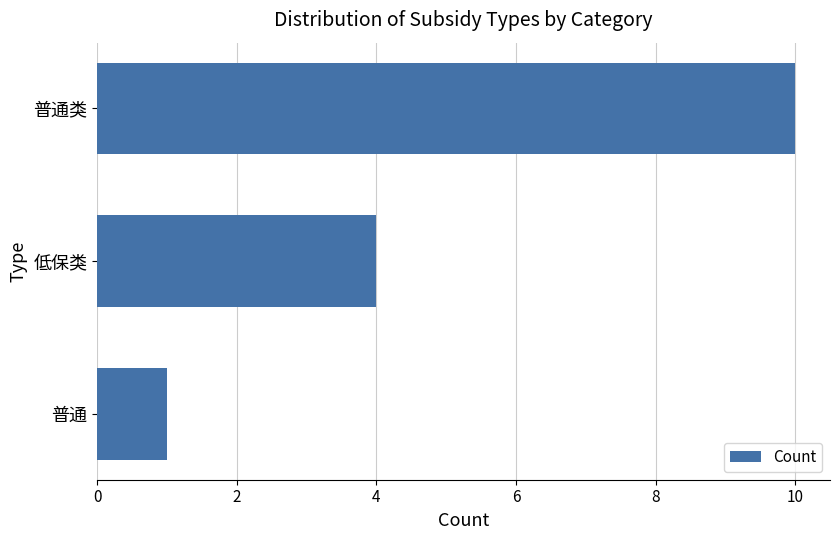

What is the average value?

5